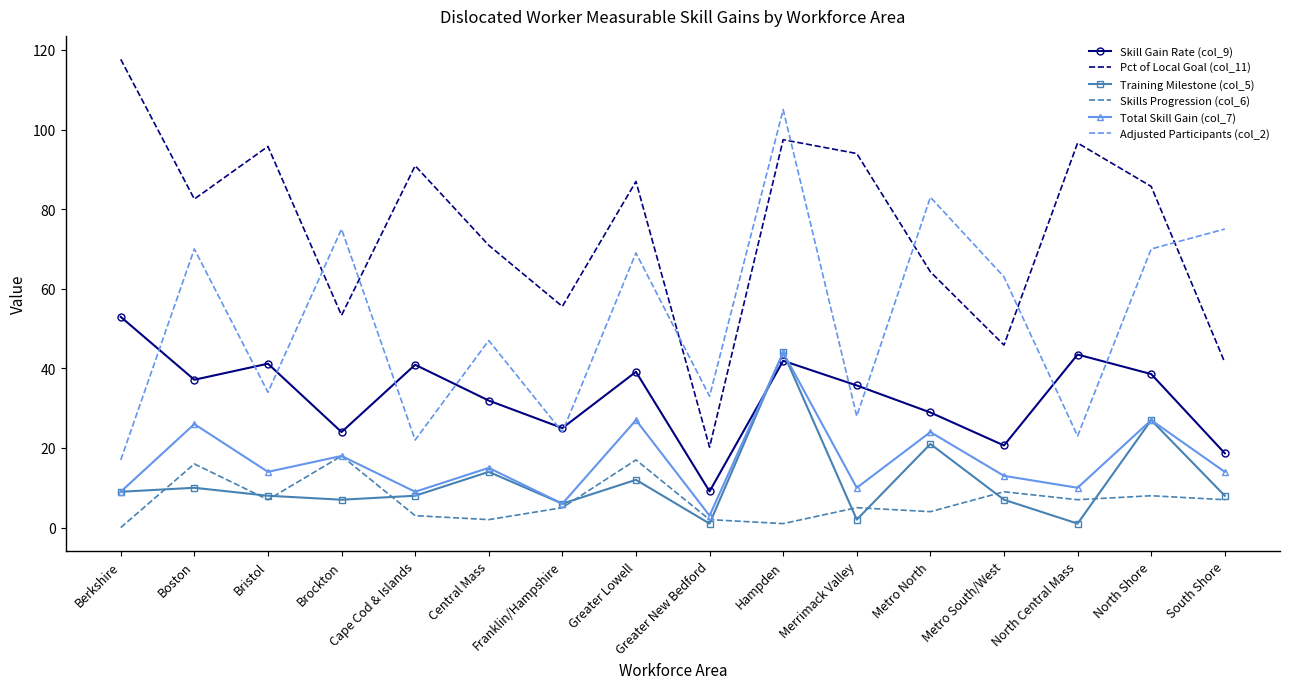

True or false: Skill Gain Rate (col_9) and Skills Progression (col_6) intersect in this chart.

False